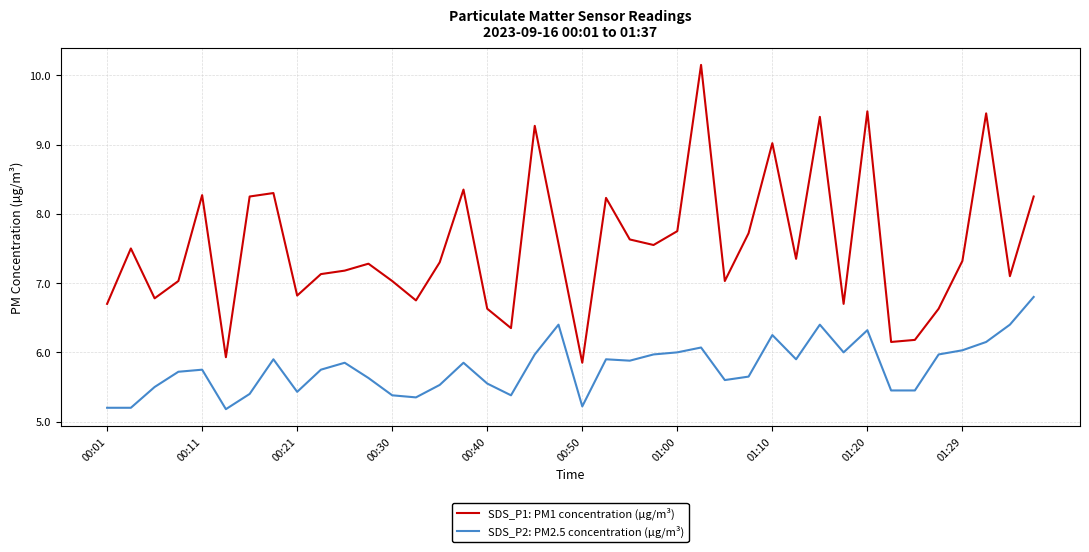

Which series has the largest range (max minus min)?

SDS_P1: PM1 concentration (µg/m³)